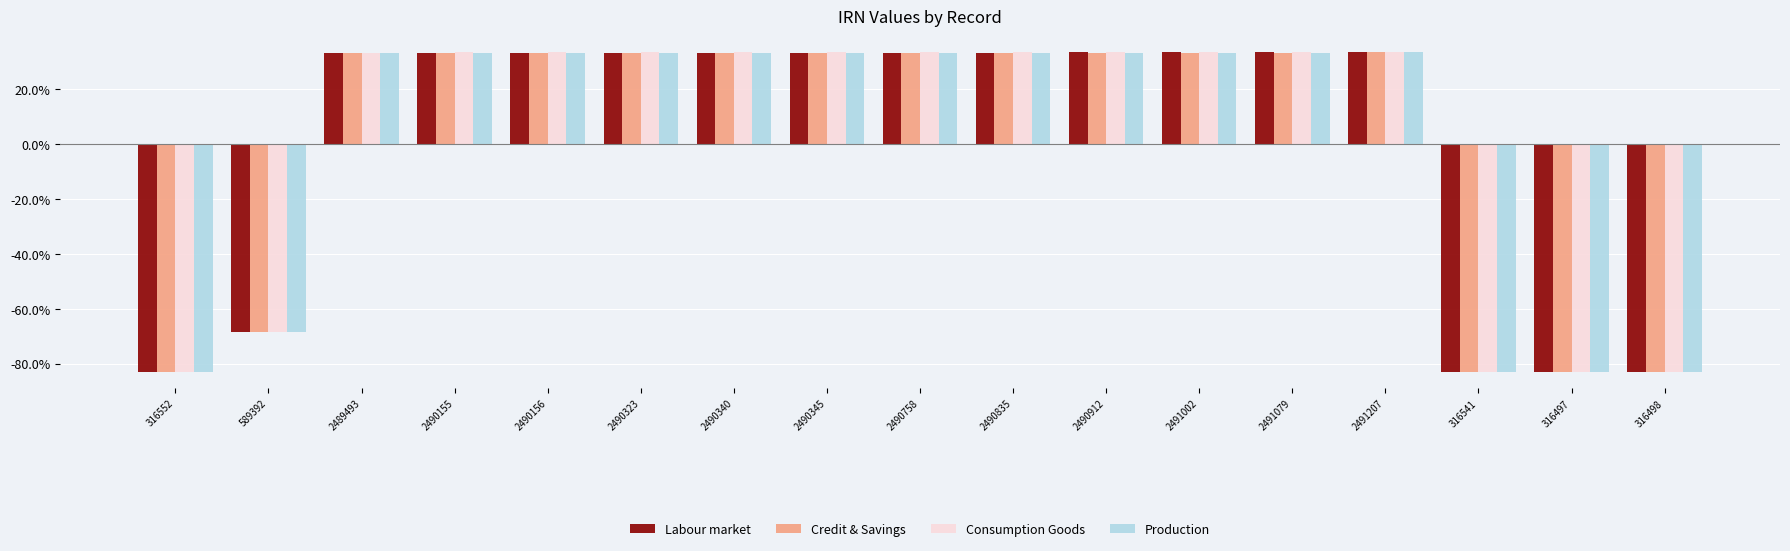

Read the Consumption Goods value at 2490345.

33.4